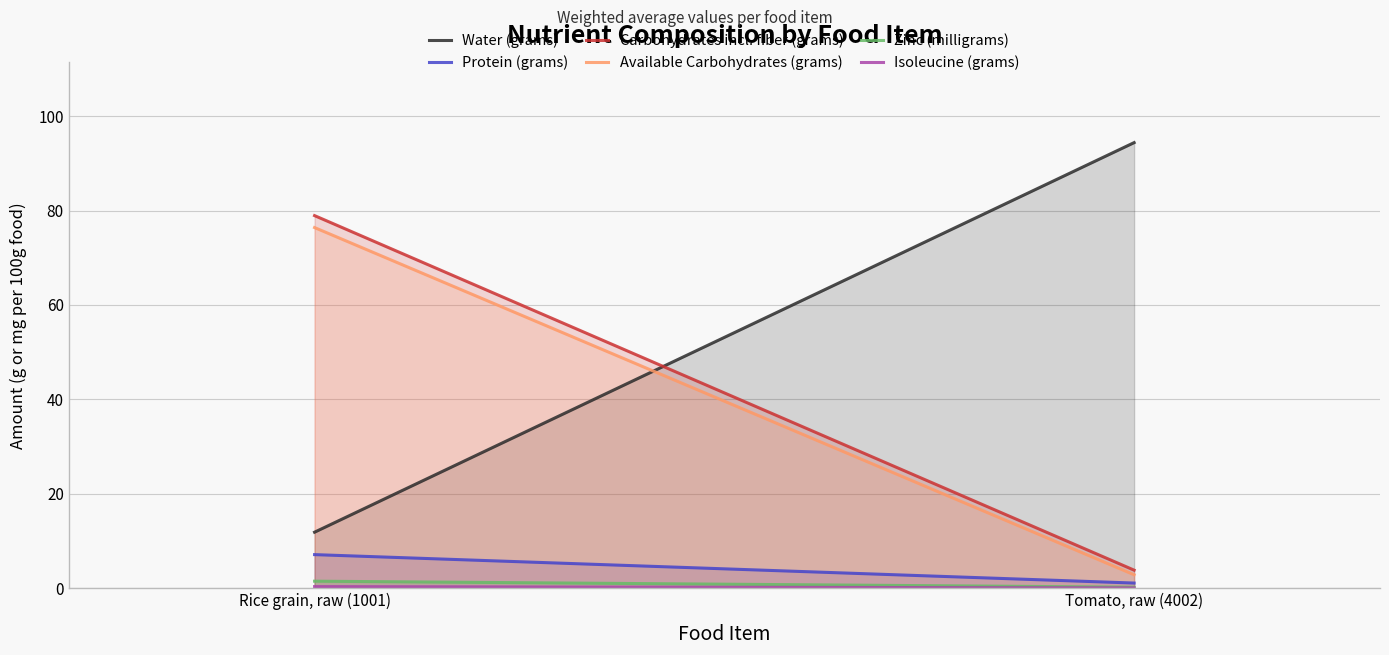

What is the label of the 2nd point from the right?

Rice grain, raw (1001)